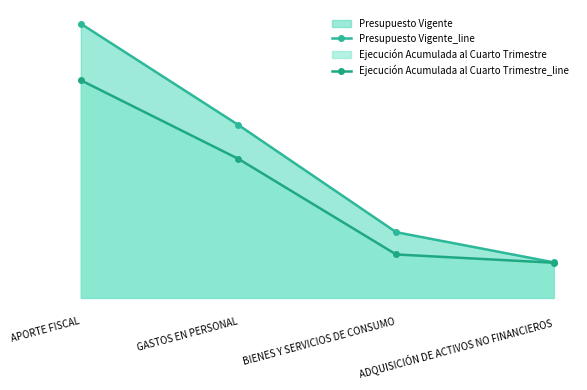

True or false: Presupuesto Vigente_line has a value of 134443 at BIENES Y SERVICIOS DE CONSUMO.

False